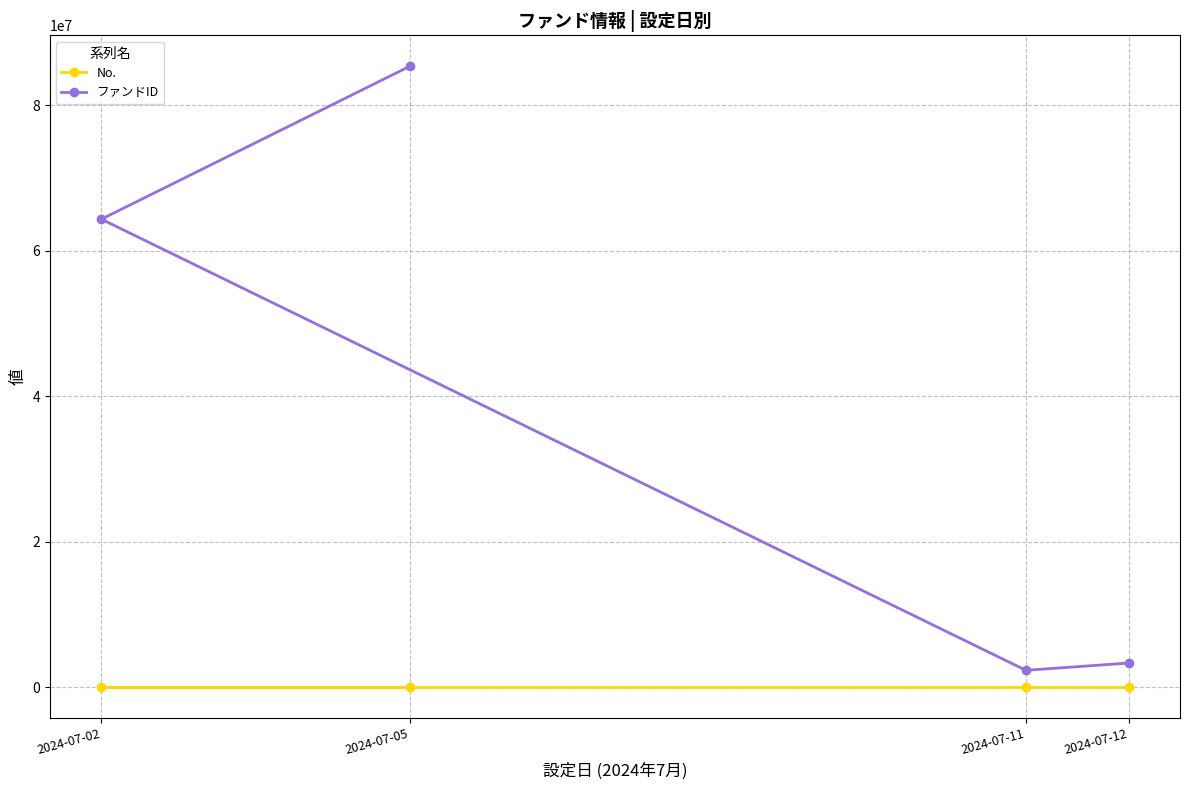

How many lines are shown in the chart?

2